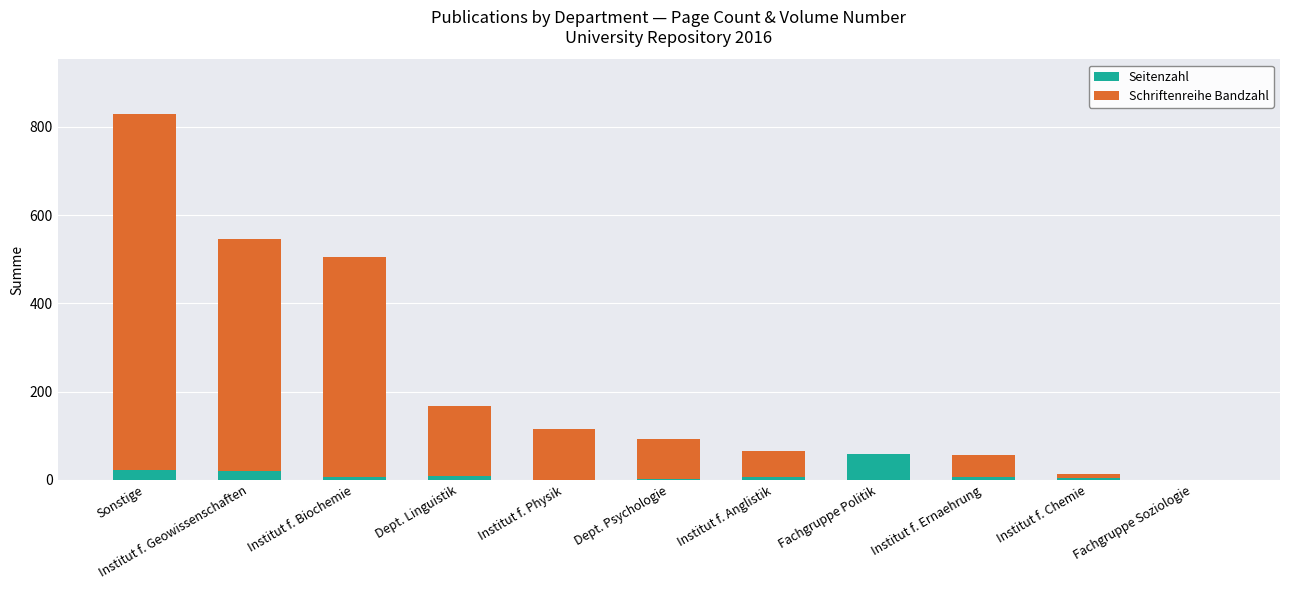

Where does the Seitenzahl series first go above 7?

Sonstige